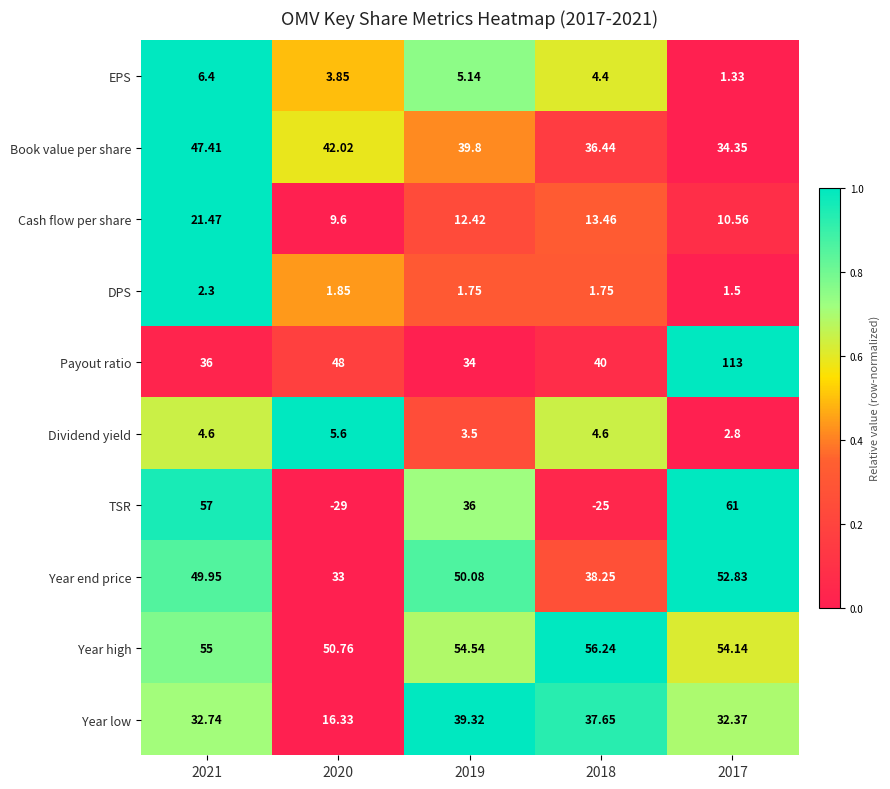

Rank the series by their maximum value, from highest to lowest.

Payout ratio, TSR, Year high, Year end price, Book value per share, Year low, Cash flow per share, EPS, Dividend yield, DPS